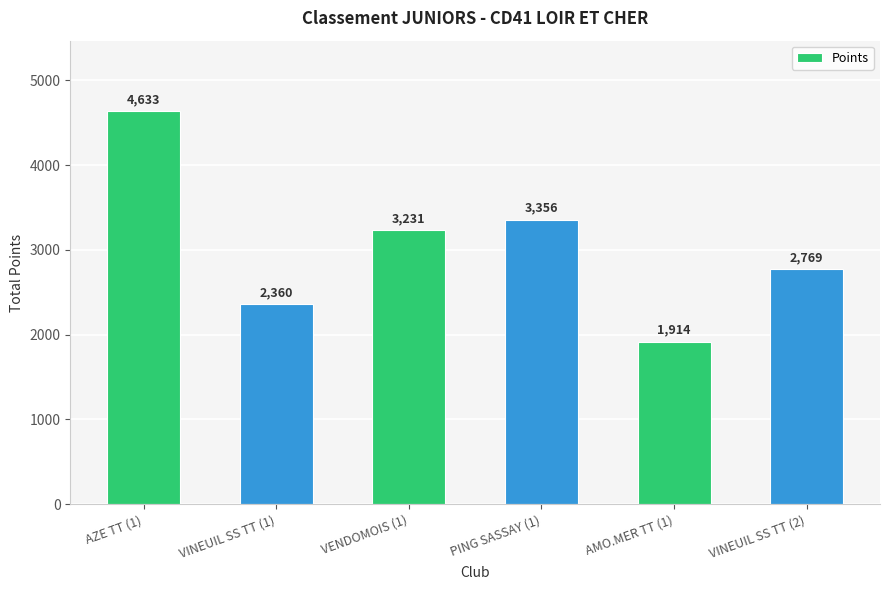

Rank the categories by value from highest to lowest.

AZE TT (1), PING SASSAY (1), VENDOMOIS (1), VINEUIL SS TT (2), VINEUIL SS TT (1), AMO.MER TT (1)